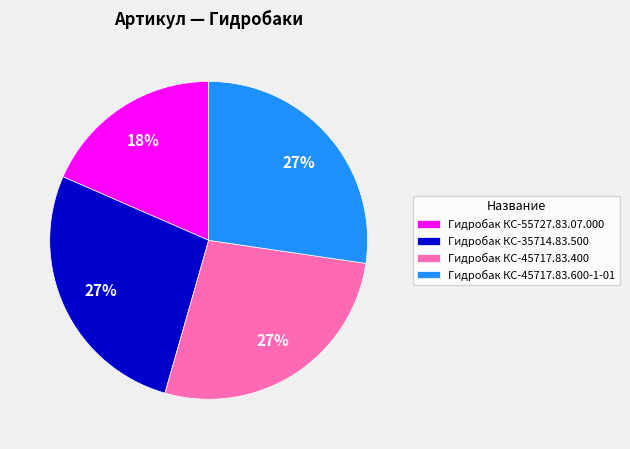

Which category has the smallest portion of the pie?

Гидробак КС-55727.83.07.000